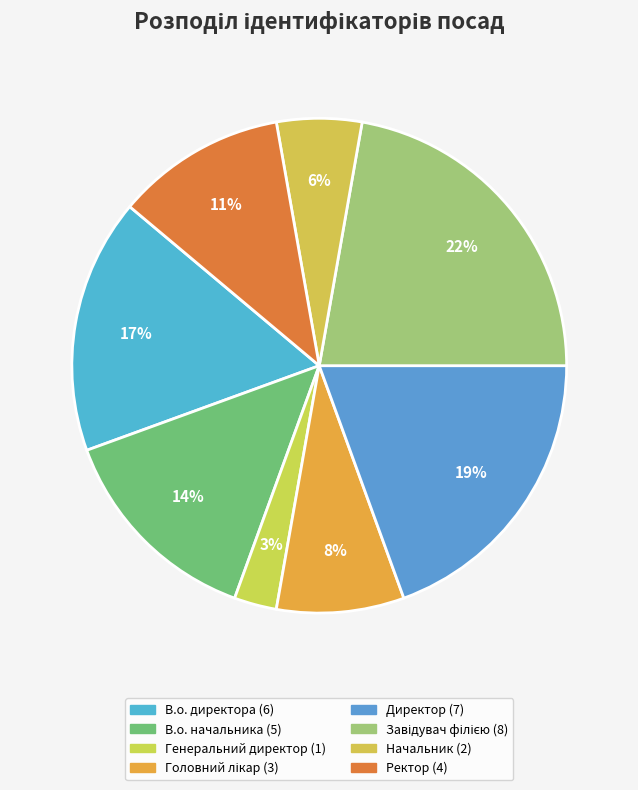

Count the number of slices in the pie.

8